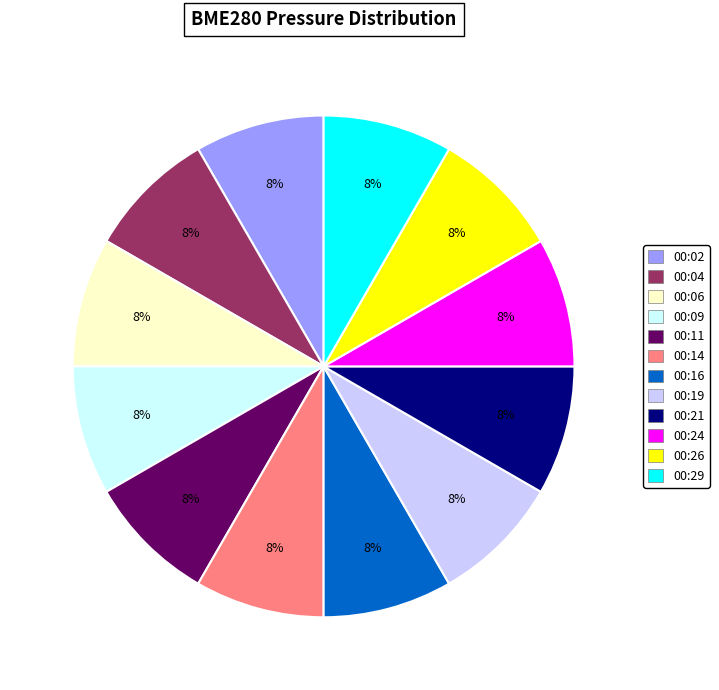

True or false: 00:09 accounts for 1% of the total.

False